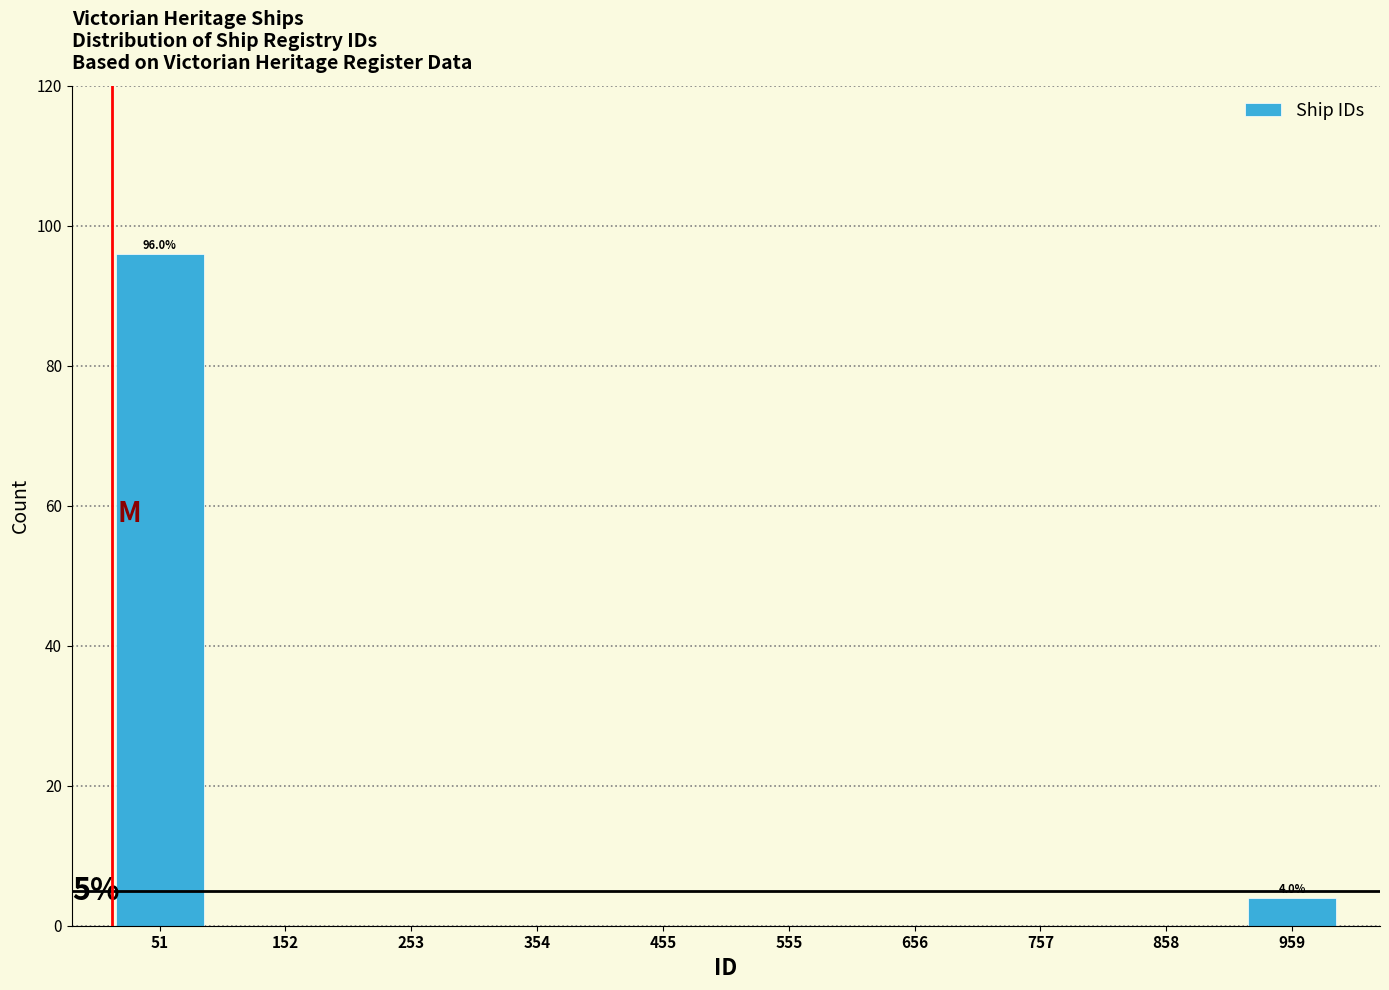

Over which range of the x-axis is the bar tallest?

0 to 100